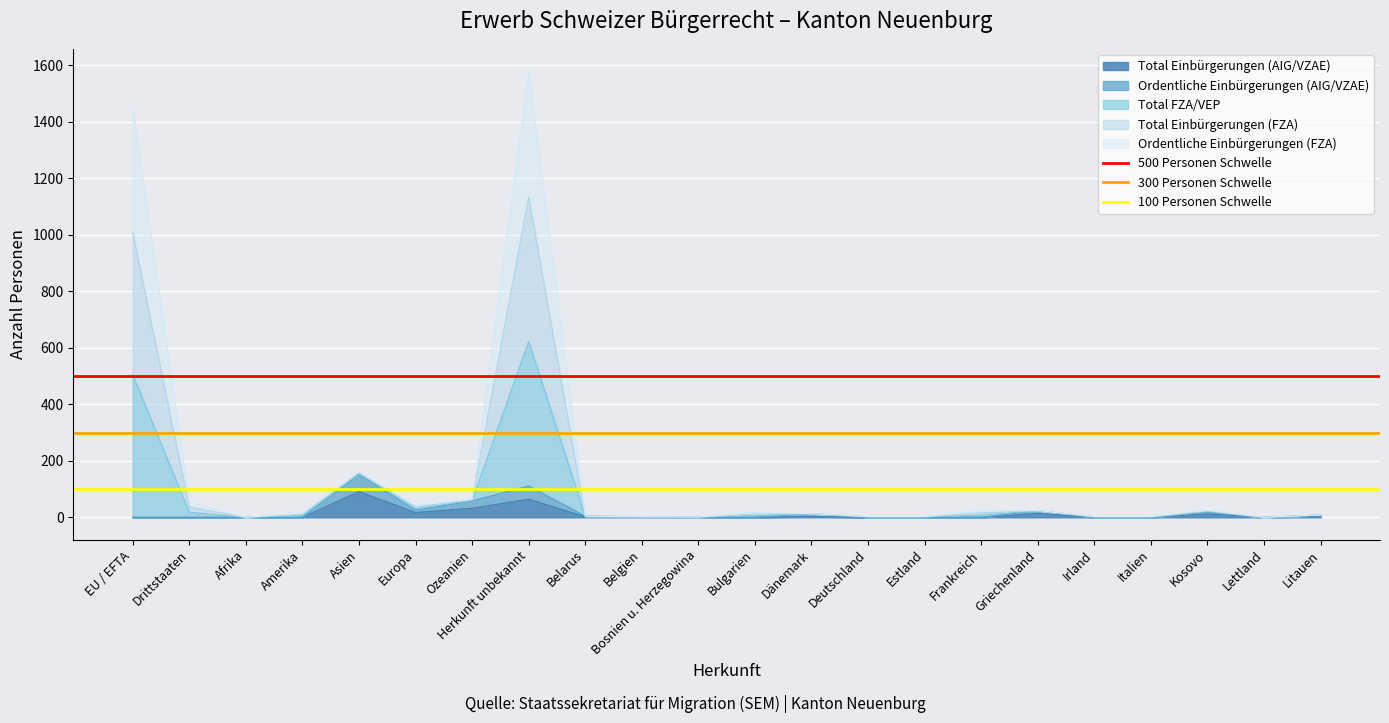

How many lines are shown in the chart?

3